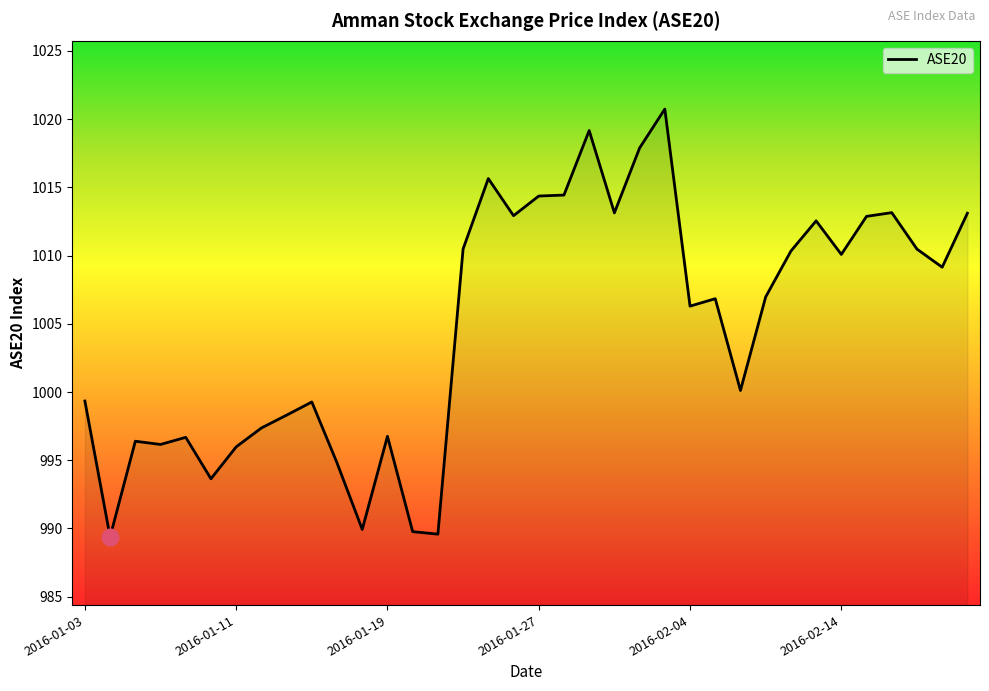

True or false: the data has more than 2 interior local peaks.

True